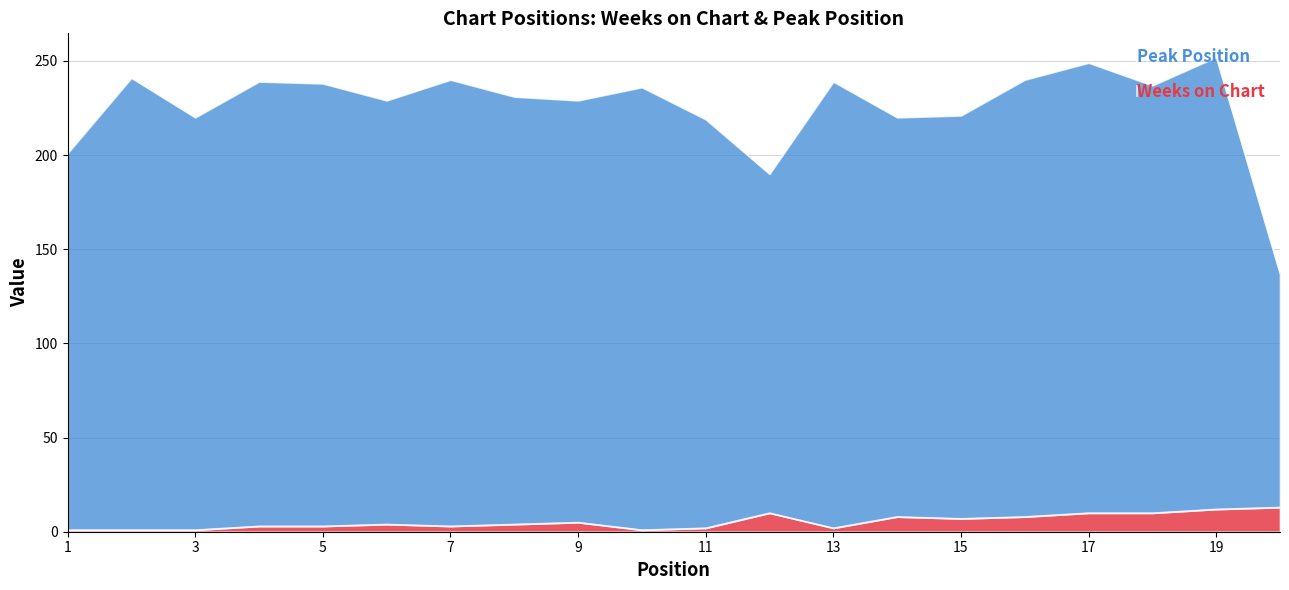

What is the spread (max minus min) of values at 6?

225